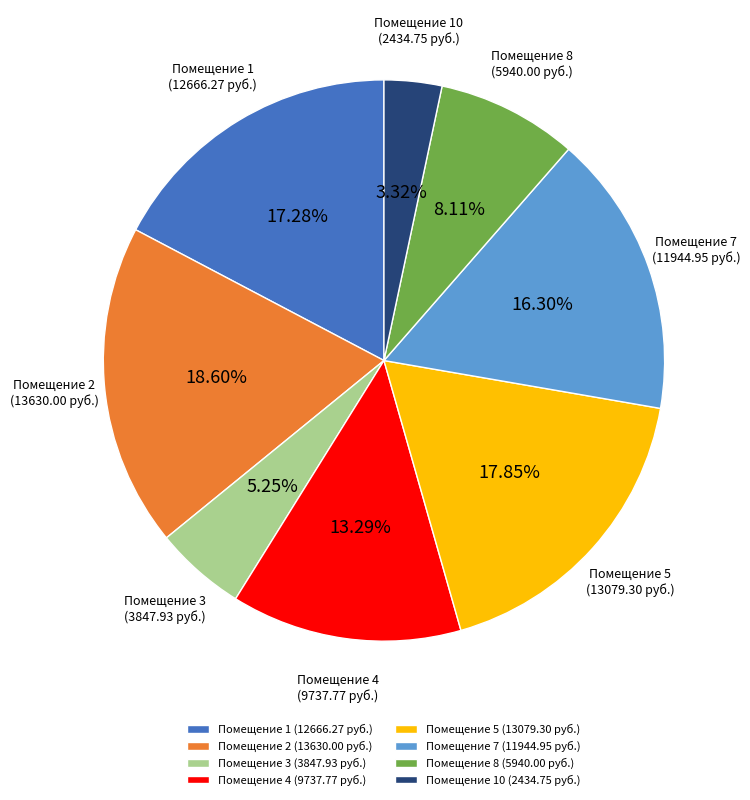

Which category has the biggest portion of the pie?

Помещение 2 (13630.00 руб.)